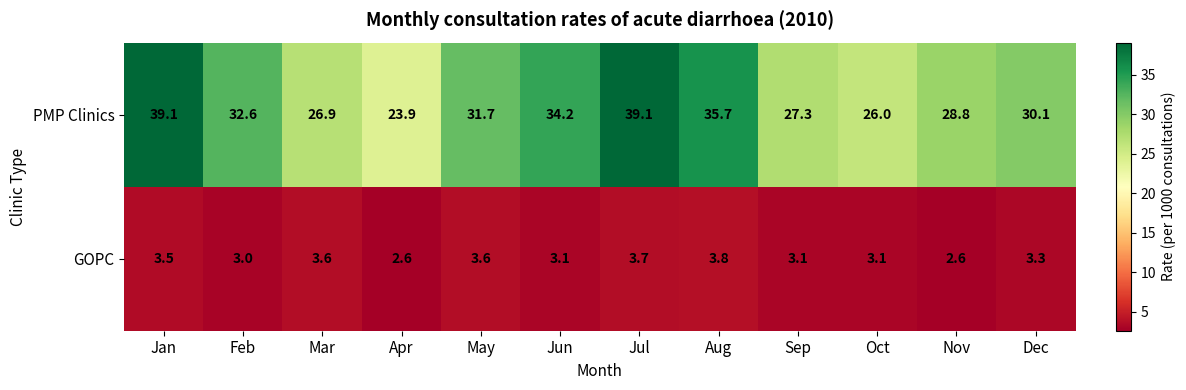

Reading right to left, extract all data points from this chart.

PMP Clinics: 30.1	28.8	26.0	27.3	35.7	39.1	34.2	31.7	23.9	26.9	32.6	39.1
GOPC: 3.3	2.6	3.1	3.1	3.8	3.7	3.1	3.6	2.6	3.6	3.0	3.5